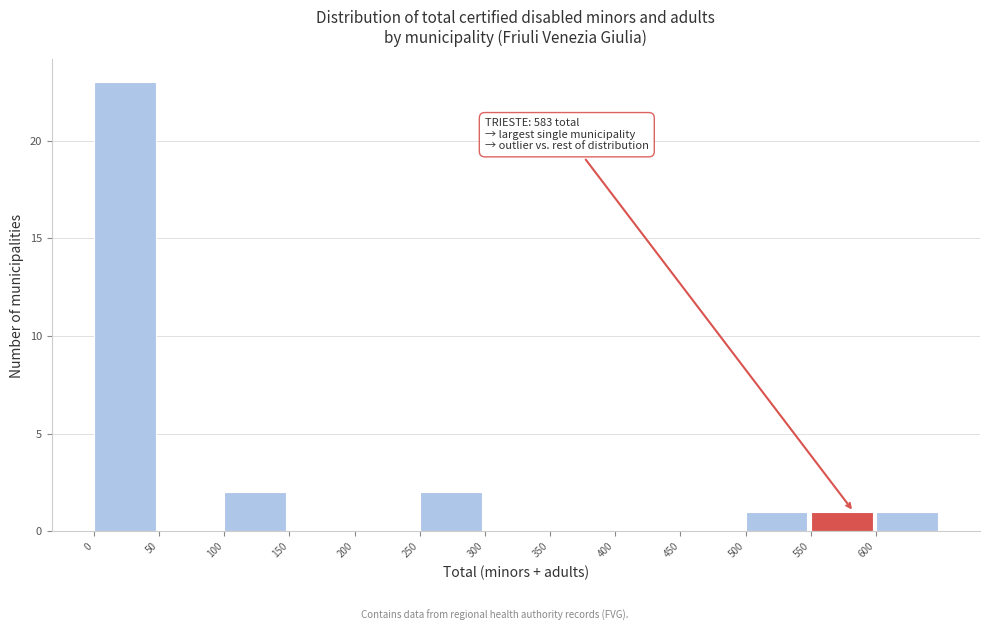

Which range on the x-axis has the tallest bar?

0 to 50